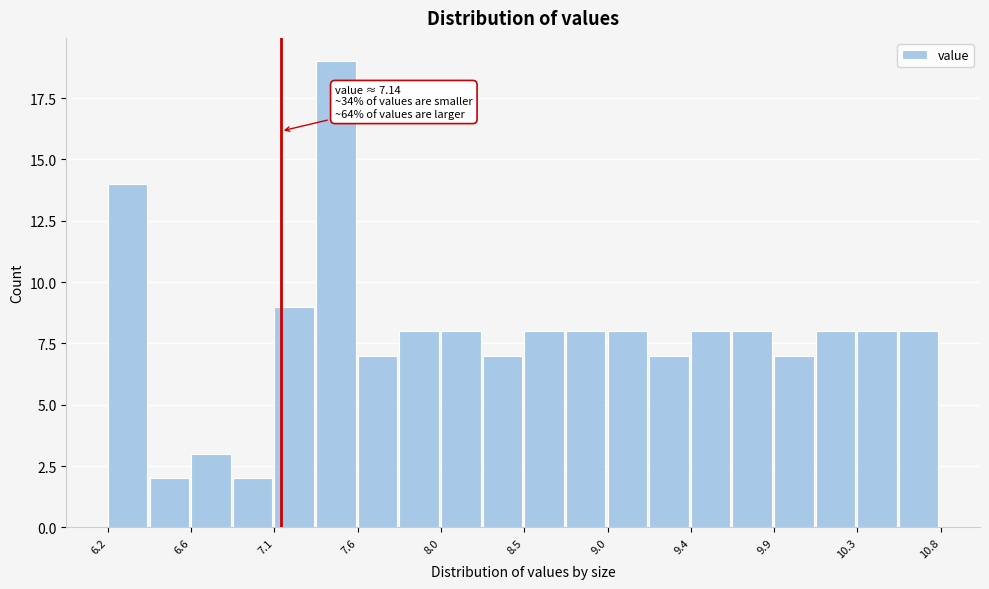

Which range on the x-axis has the tallest bar?

7.35 to 7.55